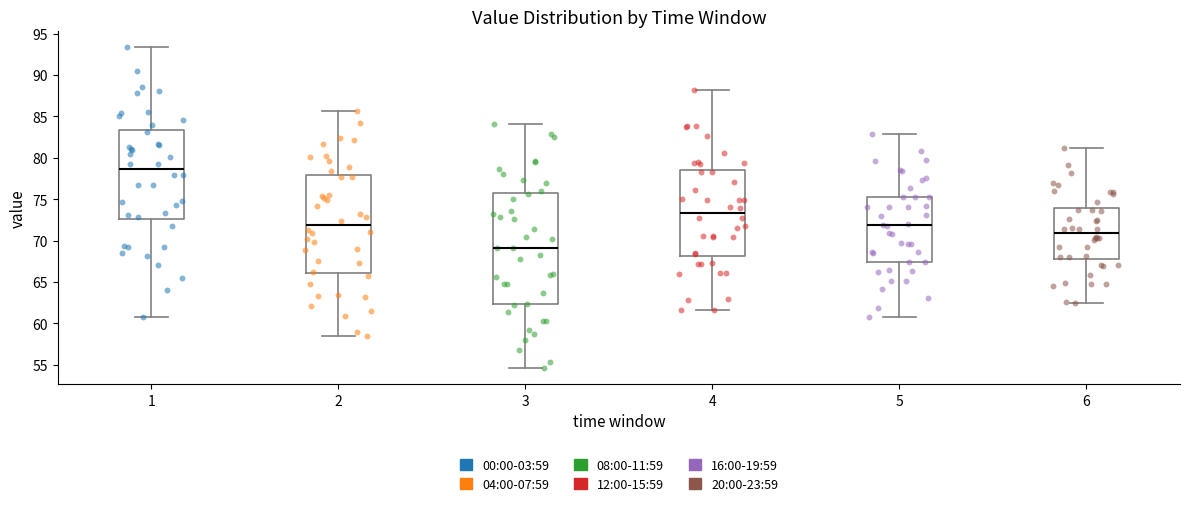

Reading left to right, transcribe this box plot: for each box, give where its median line is, the range the box spans, and where its two whiskers end, as read against the y-axis. The values are not printed on the chart, so give them approximately, as read against the axis.

1: median 78.5, box 72.5 to 83.5, whiskers 60.5 to 93.5
2: median 72.0, box 66.0 to 78.0, whiskers 58.5 to 85.5
3: median 69.0, box 62.5 to 75.5, whiskers 54.5 to 84.0
4: median 73.5, box 68.0 to 78.5, whiskers 61.5 to 88.0
5: median 72.0, box 67.5 to 75.5, whiskers 60.5 to 83.0
6: median 71.0, box 68.0 to 74.0, whiskers 62.5 to 81.0